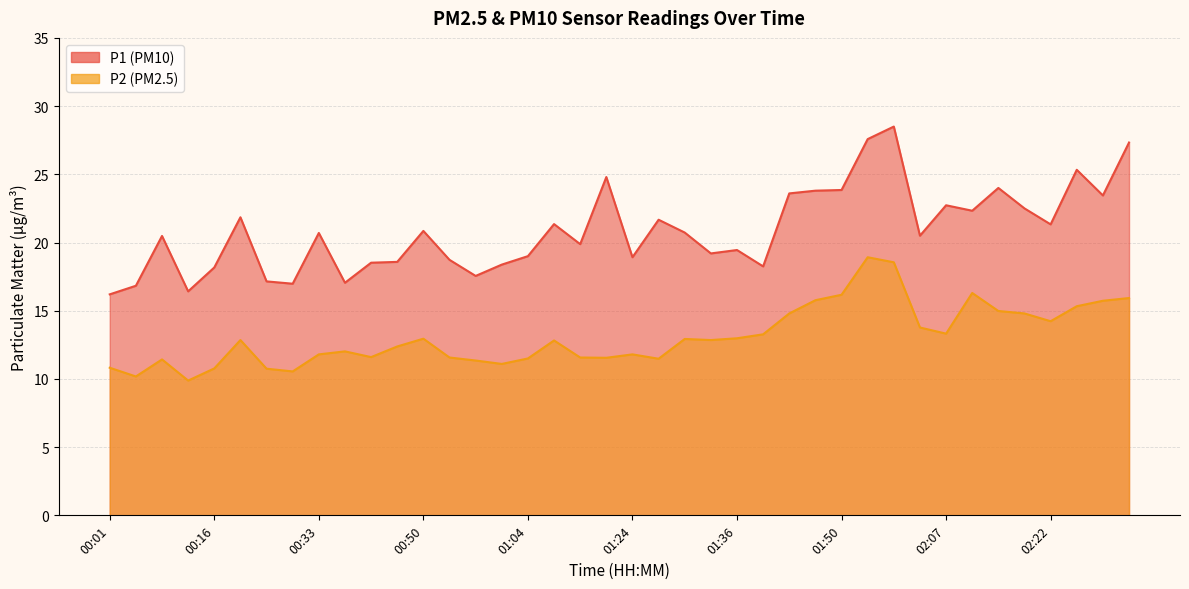

What position from the left is 00:35?

10